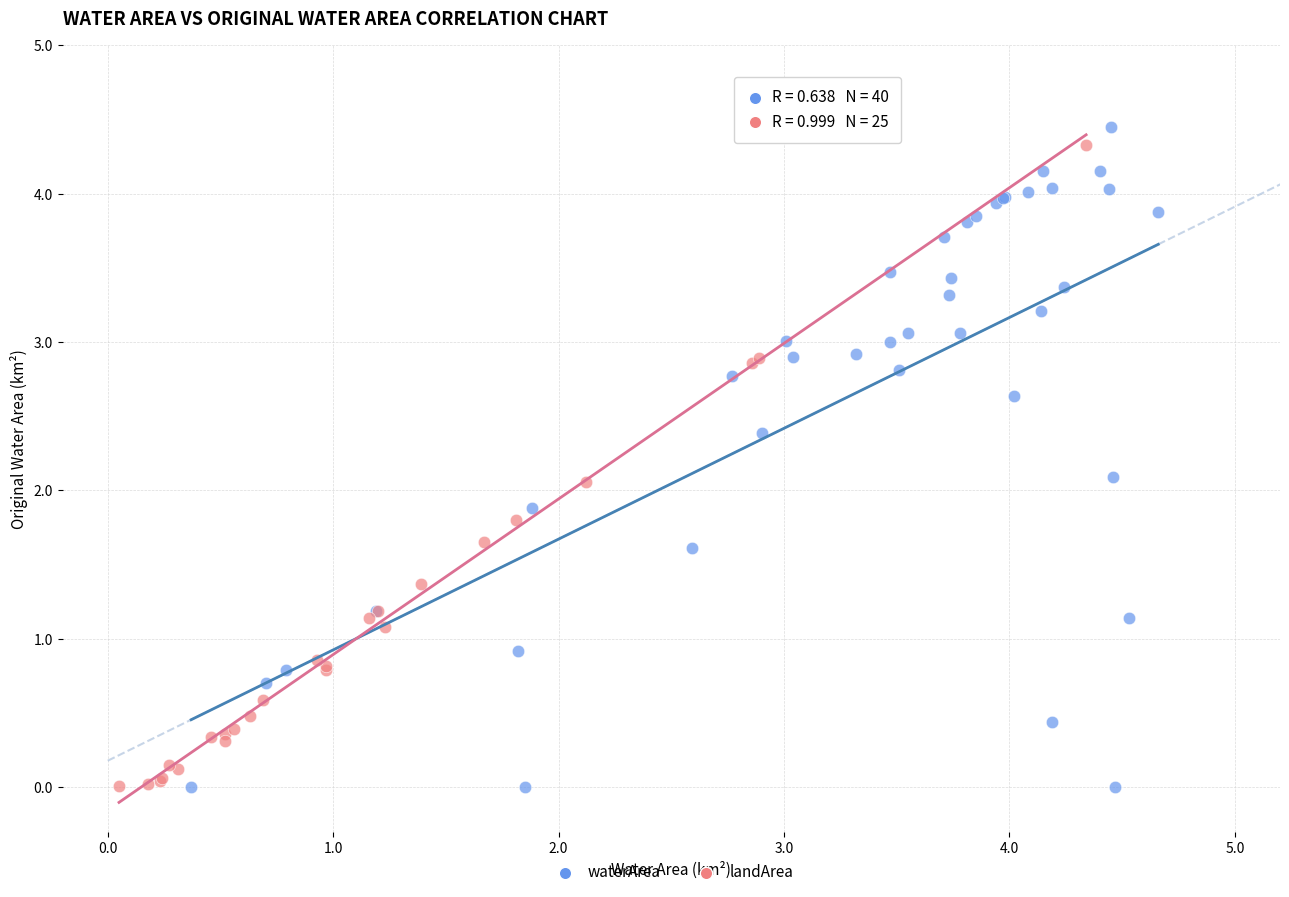

What are all the series names shown in the legend?

waterArea, landArea